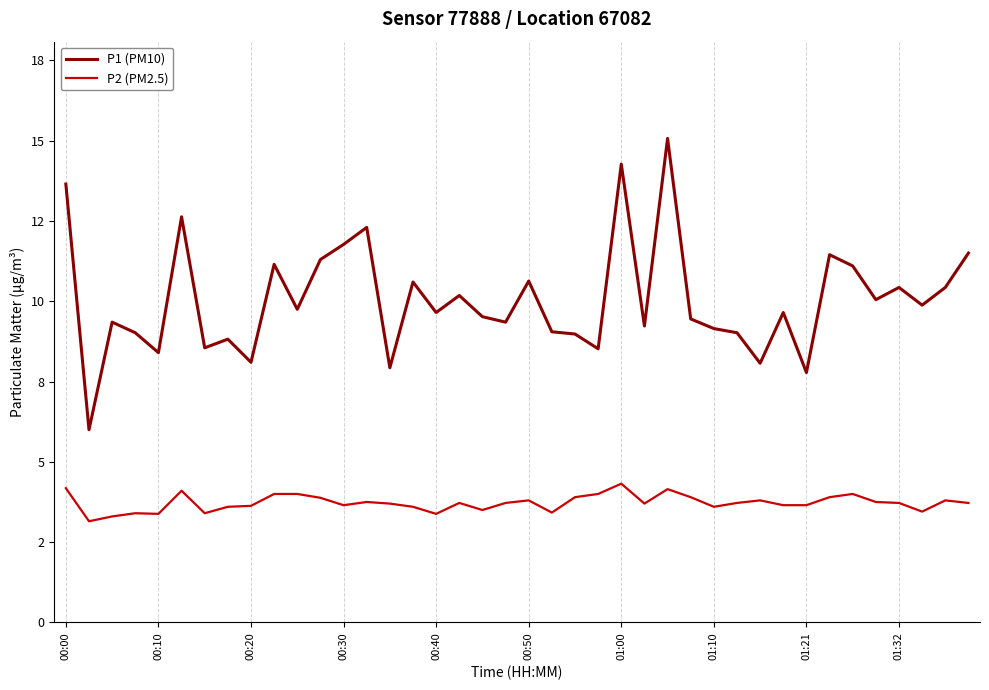

Does the chart display data point markers on the line(s)?

No